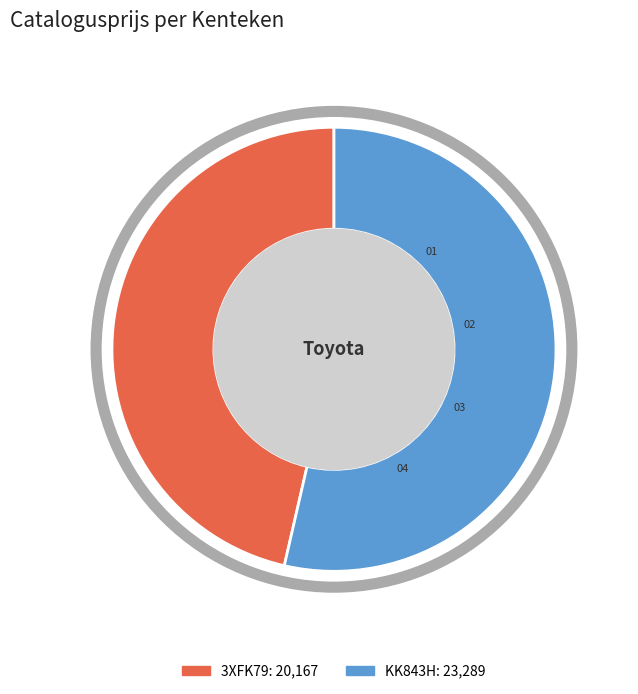

Is the sum of KK843H and 3XFK79 greater than half?

Yes